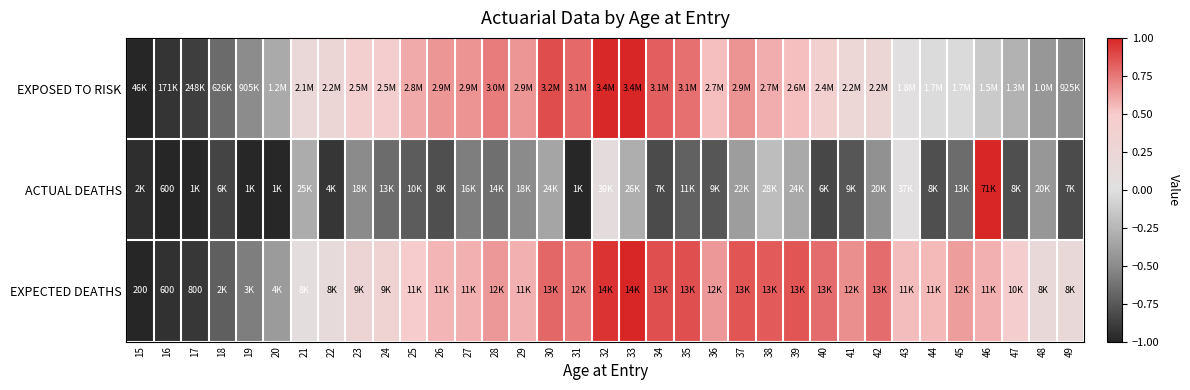

How many values in the EXPECTED DEATHS series are below 0?

6